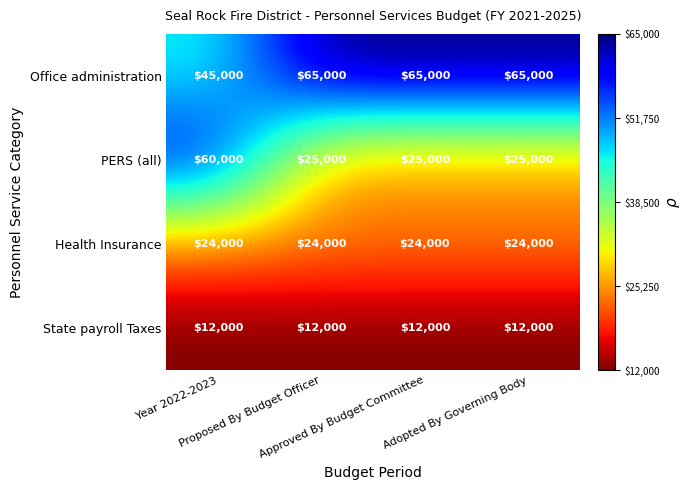

List the series in order of their overall mean, highest first.

Office administration, PERS (all), Health Insurance, State payroll Taxes